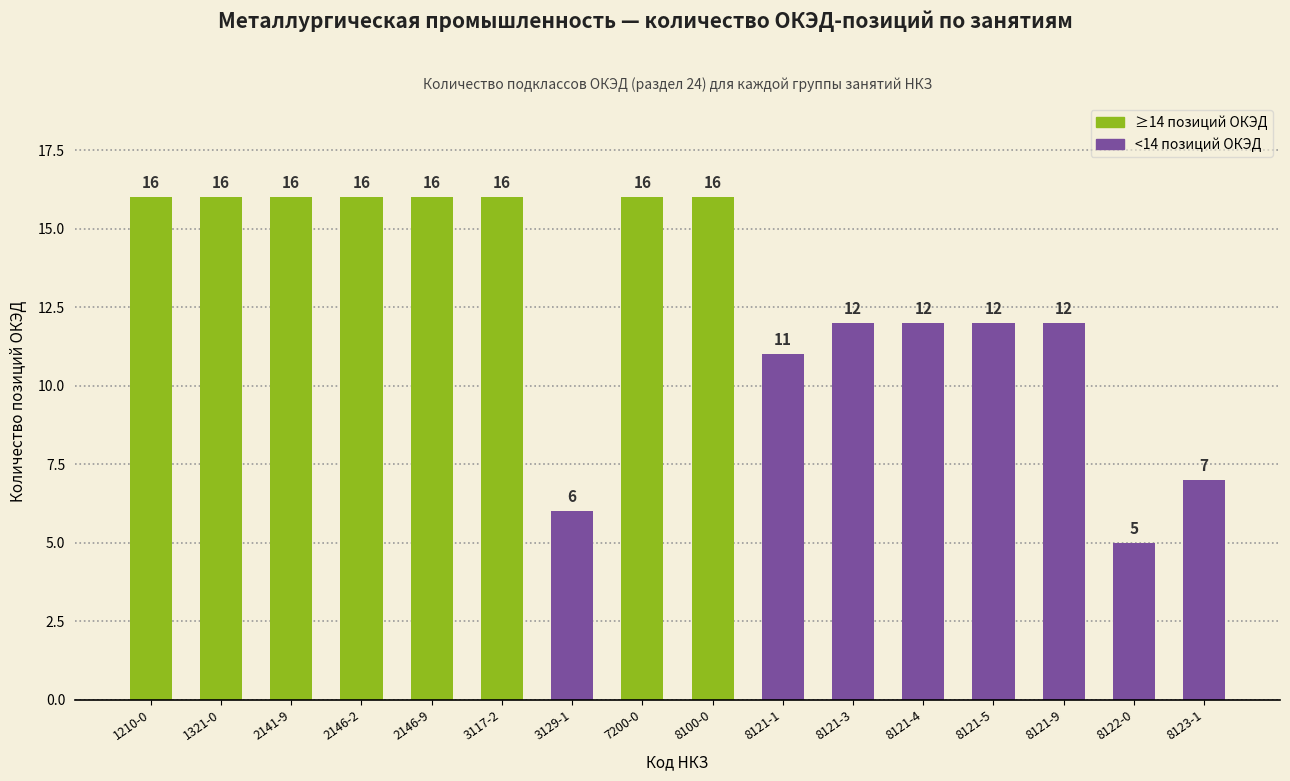

Reading left to right, list all the values displayed in this chart.

1210-0=16	1321-0=16	2141-9=16	2146-2=16	2146-9=16	3117-2=16	3129-1=6	7200-0=16	8100-0=16	8121-1=11	8121-3=12	8121-4=12	8121-5=12	8121-9=12	8122-0=5	8123-1=7